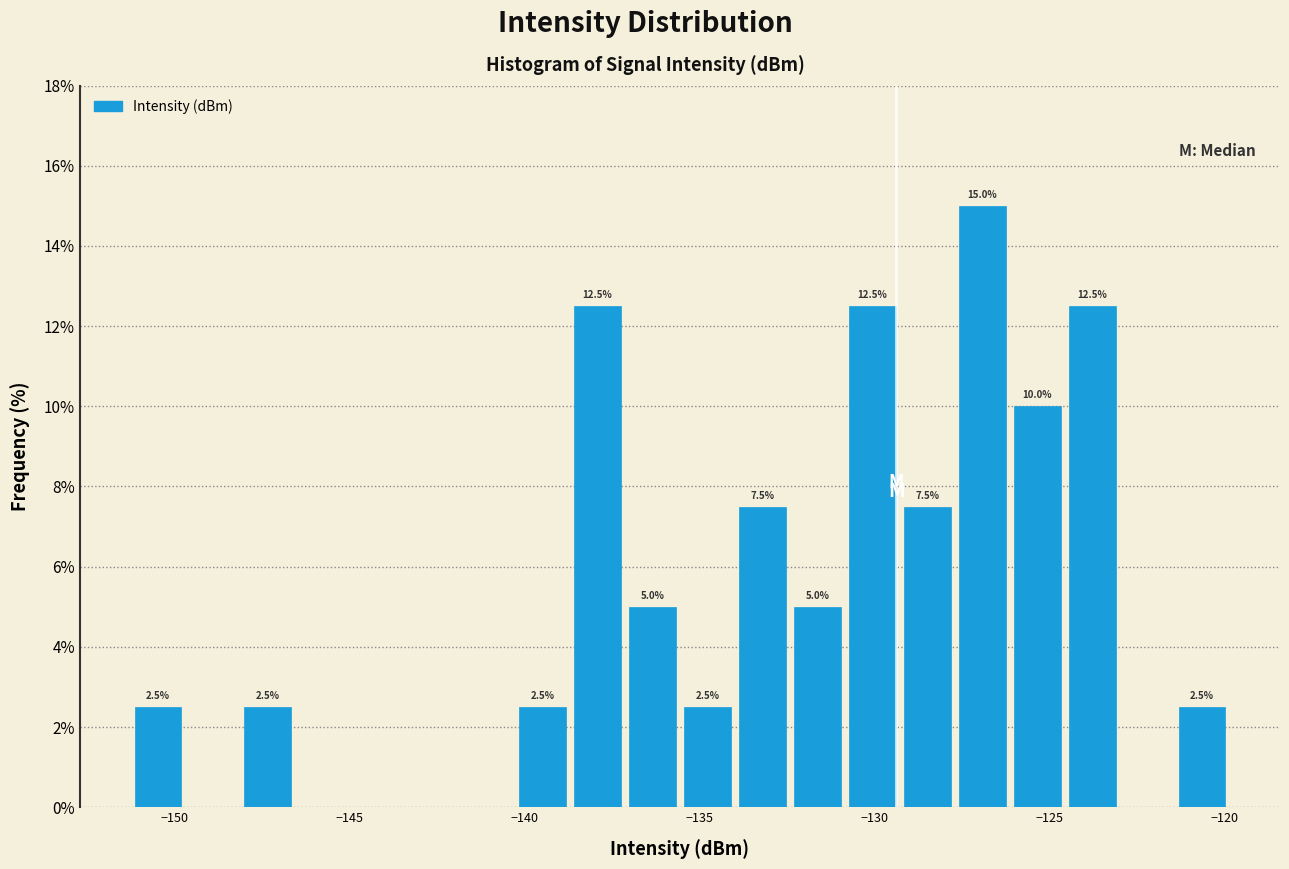

Read against the x-axis, roughly where is the centre of the tallest bar?

-127.0